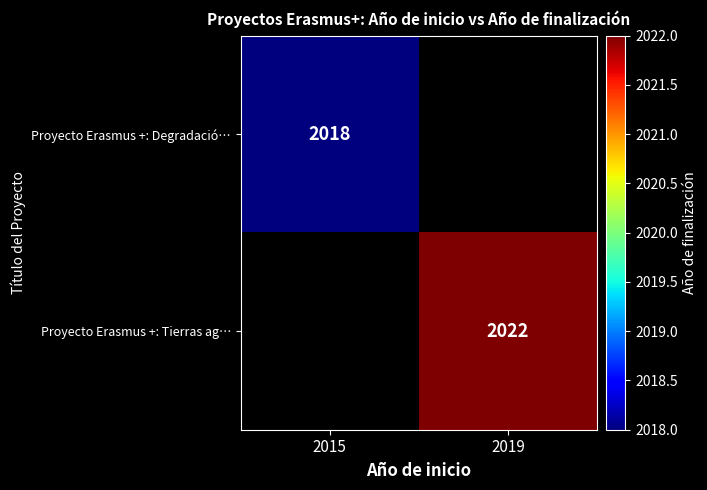

Is the value of Proyecto Erasmus +: Tierras ag… at 2019 greater than the value of Proyecto Erasmus +: Degradació… at 2015?

Yes